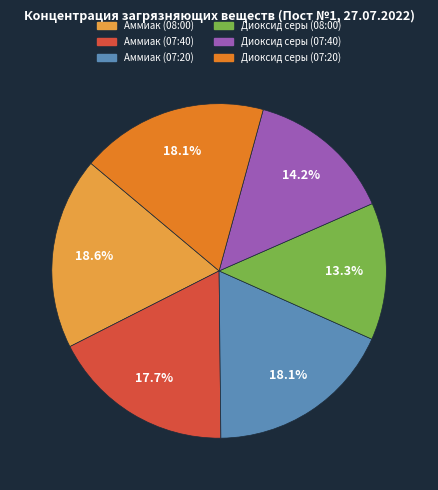

Between Аммиак (08:00) and Аммиак (07:40), which is larger?

Аммиак (08:00)